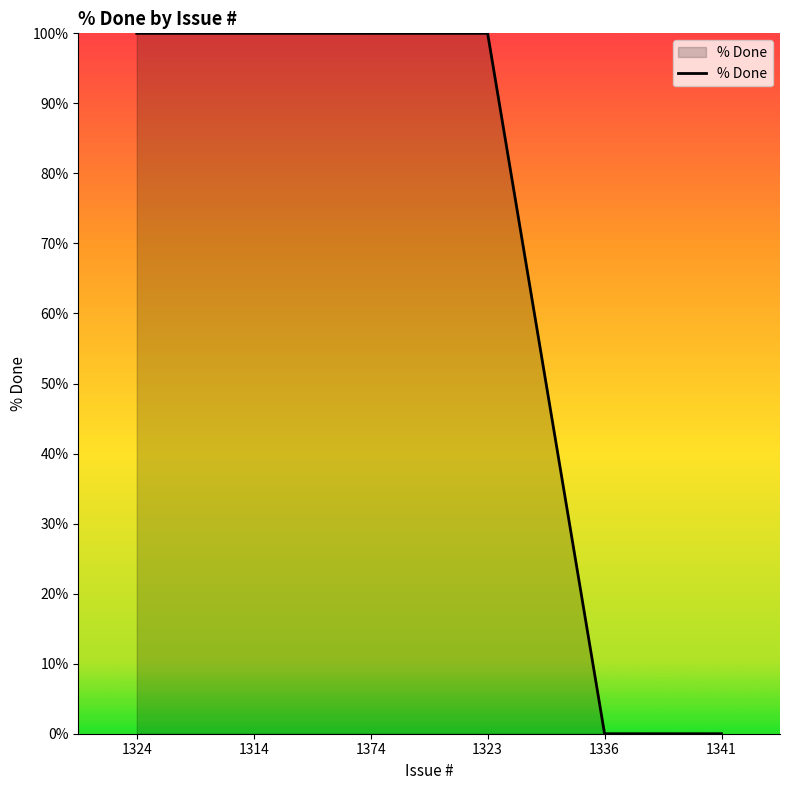

What is the greatest value displayed?

100